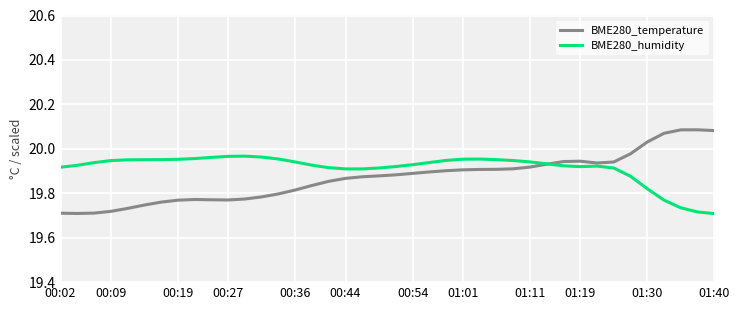

Which series has the largest range (max minus min)?

BME280_temperature